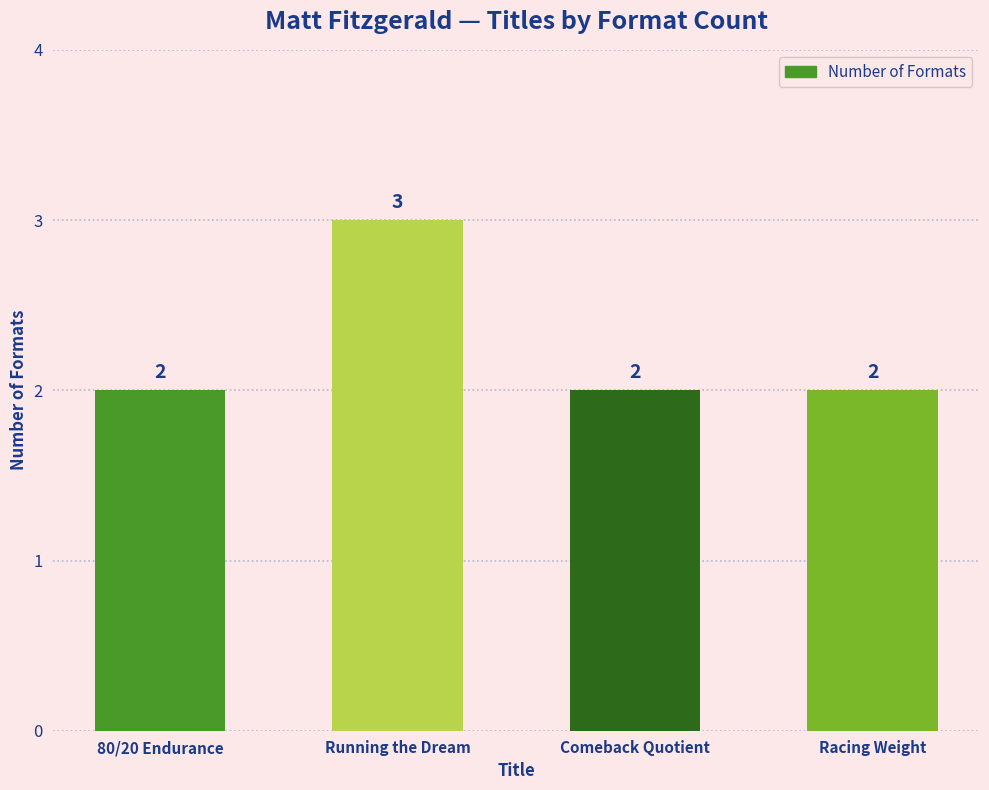

What is the smallest value displayed?

2